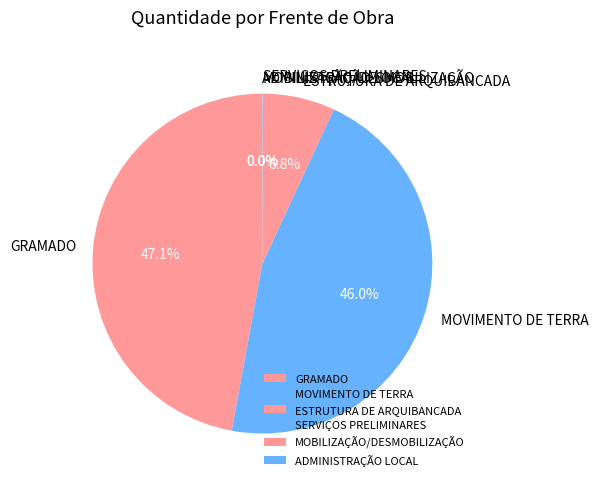

To the nearest percent, what percentage of the pie is ESTRUTURA DE ARQUIBANCADA?

7%